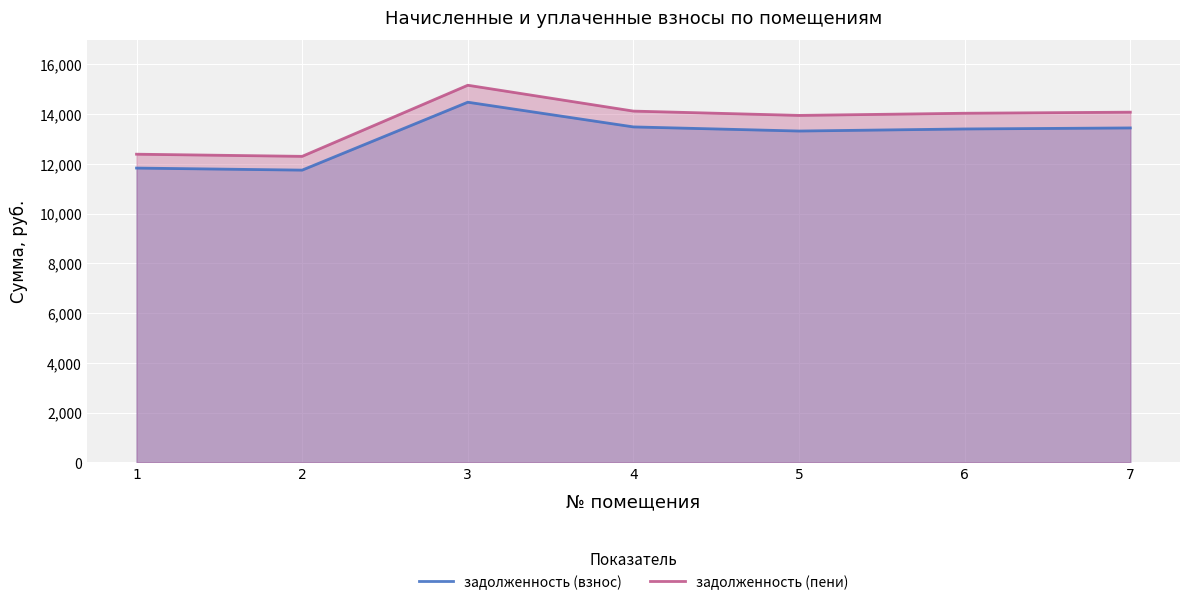

What is the average value of the задолженность (пени) series?

13719.4